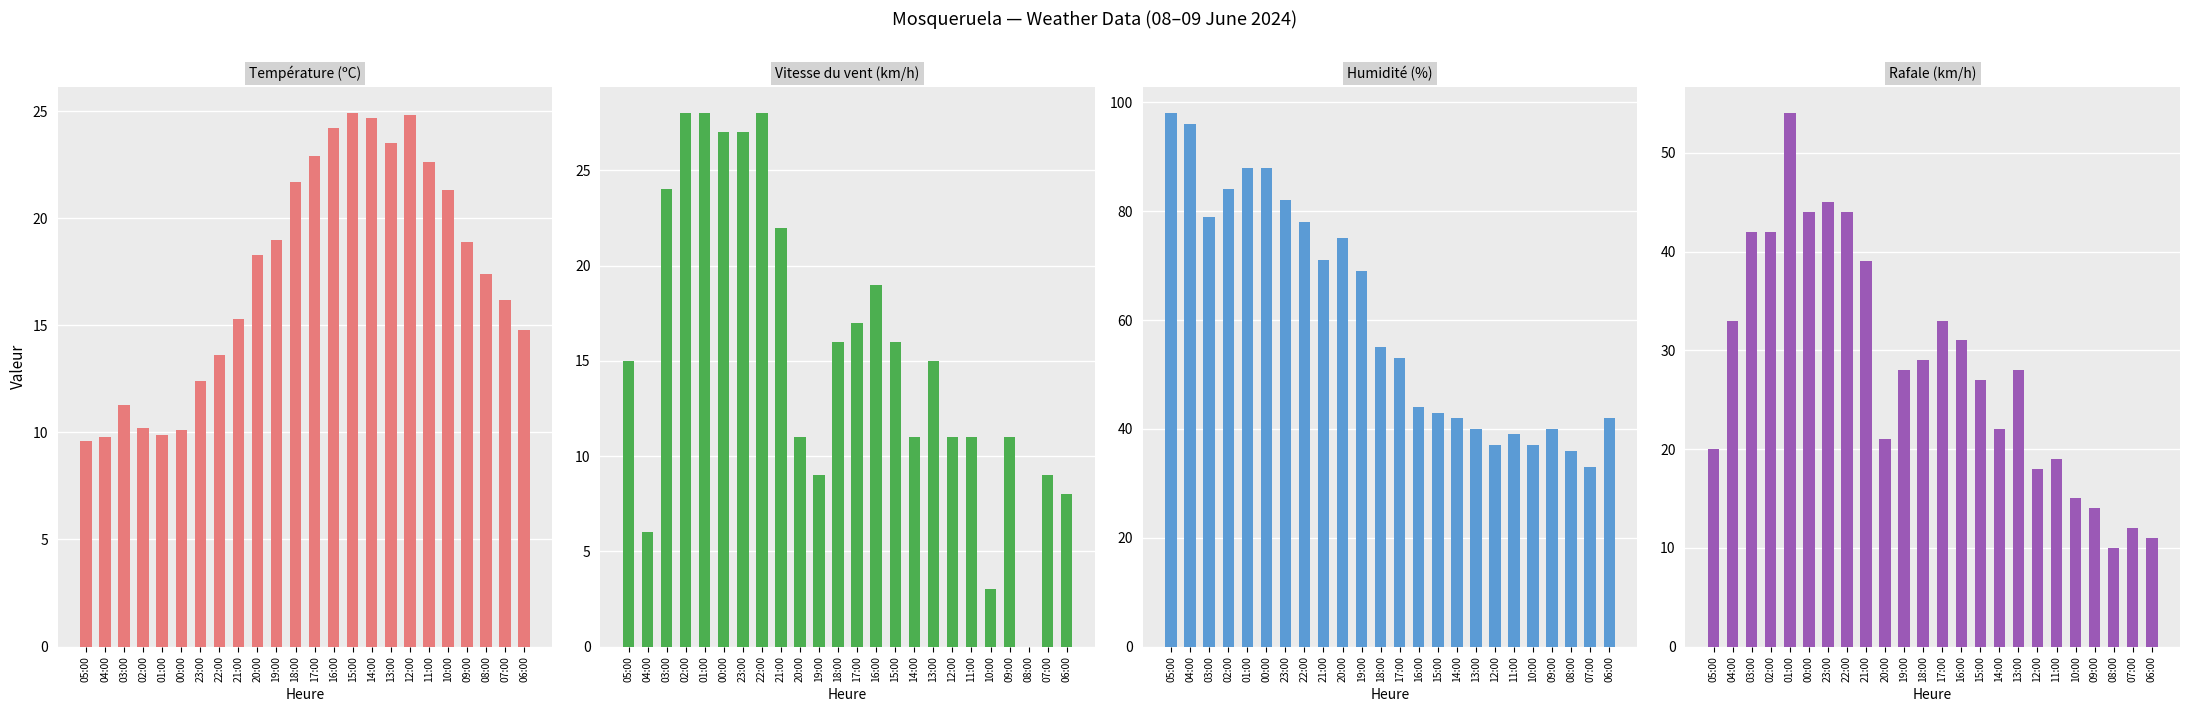

Which has a higher value, 01:00 or 11:00?

11:00